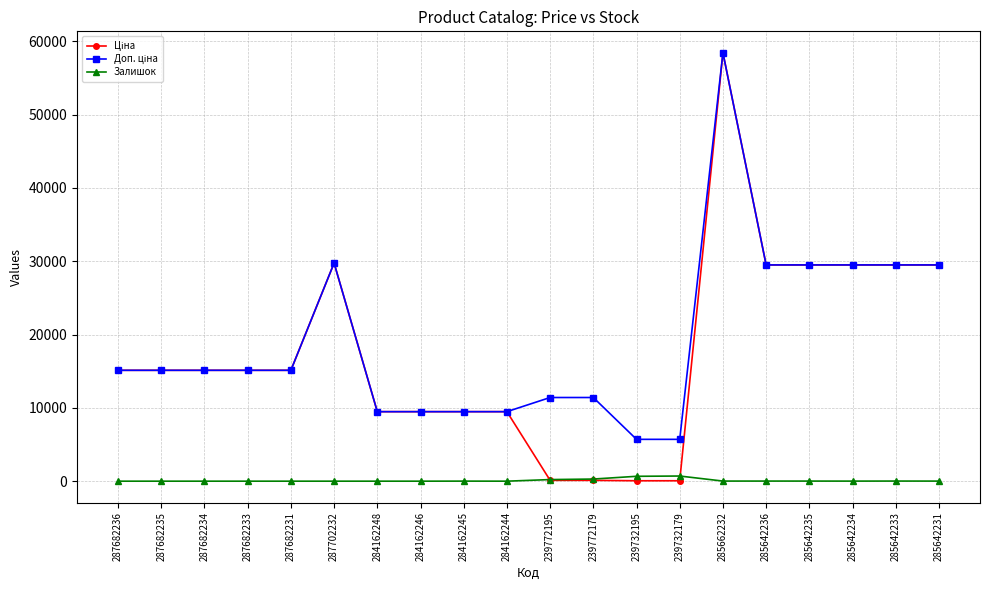

Count the number of categories in the chart.

20